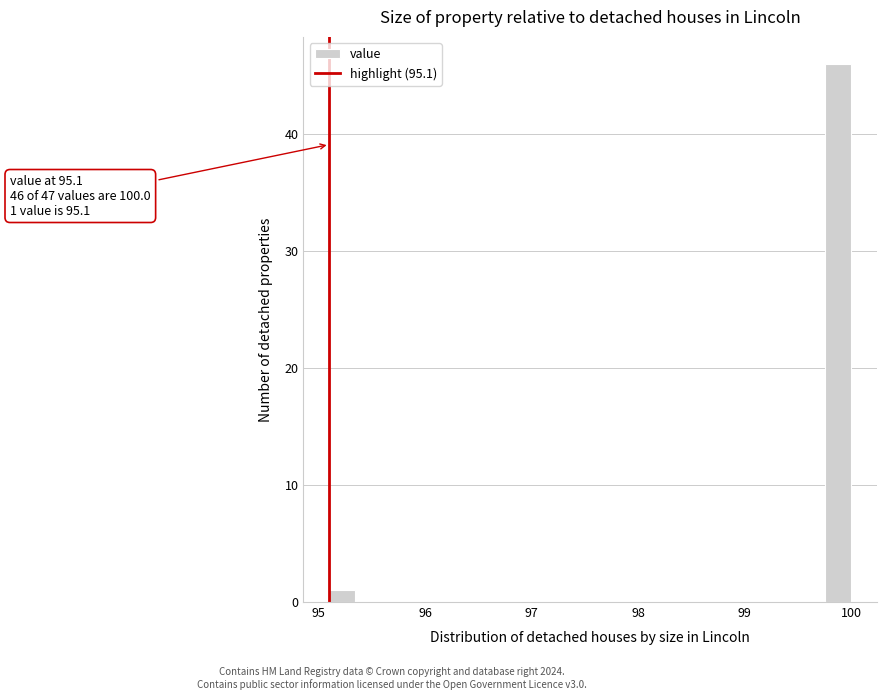

Read against the x-axis, roughly where is the centre of the tallest bar?

99.9